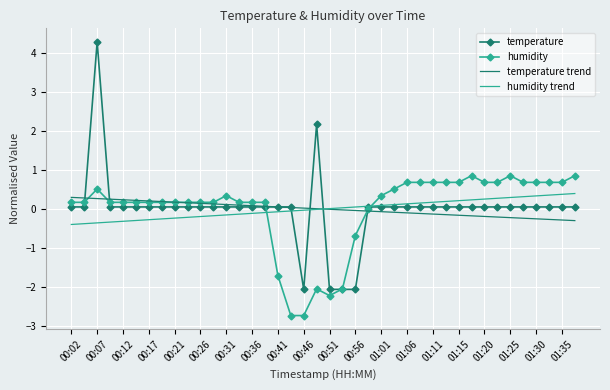

At how many categories does at least one series exceed 3?

1